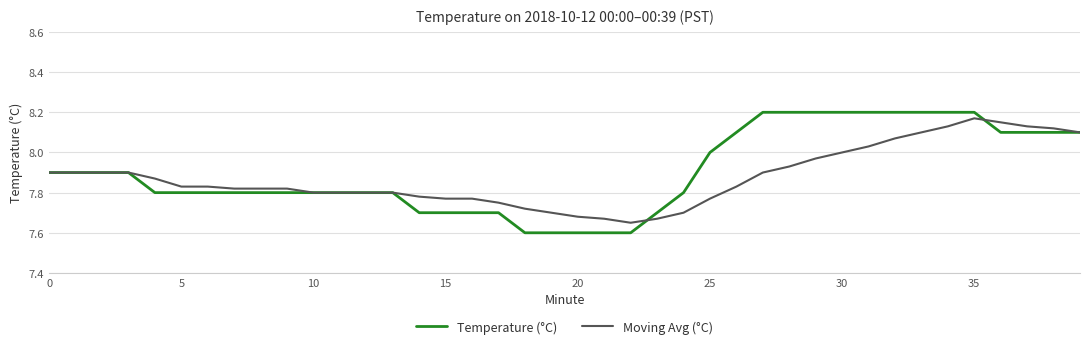

List the series in order of their overall mean, highest first.

Temperature (°C), Moving Avg (°C)